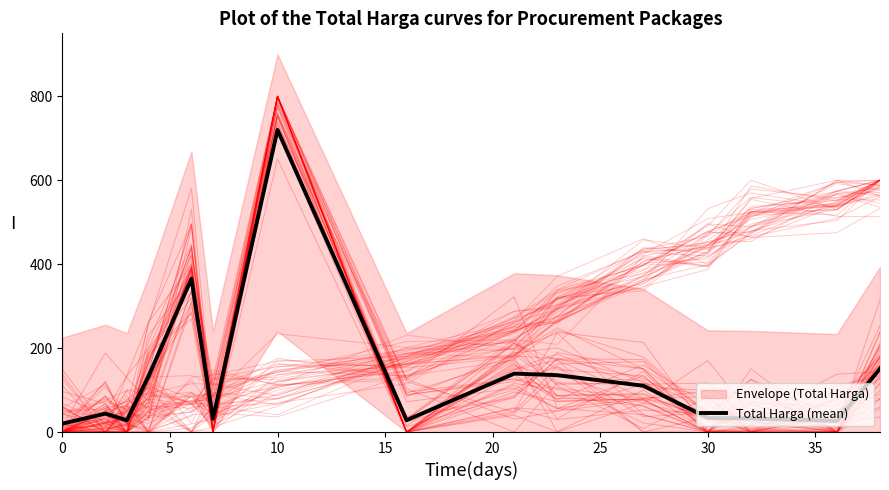

The value at 35 is 28.2. True or false?

True